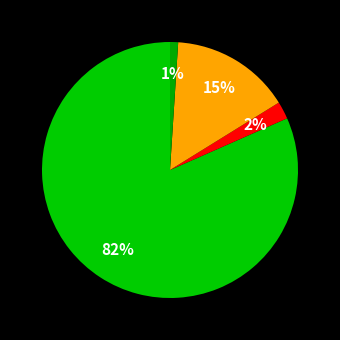

How many slices are in this pie chart?

4